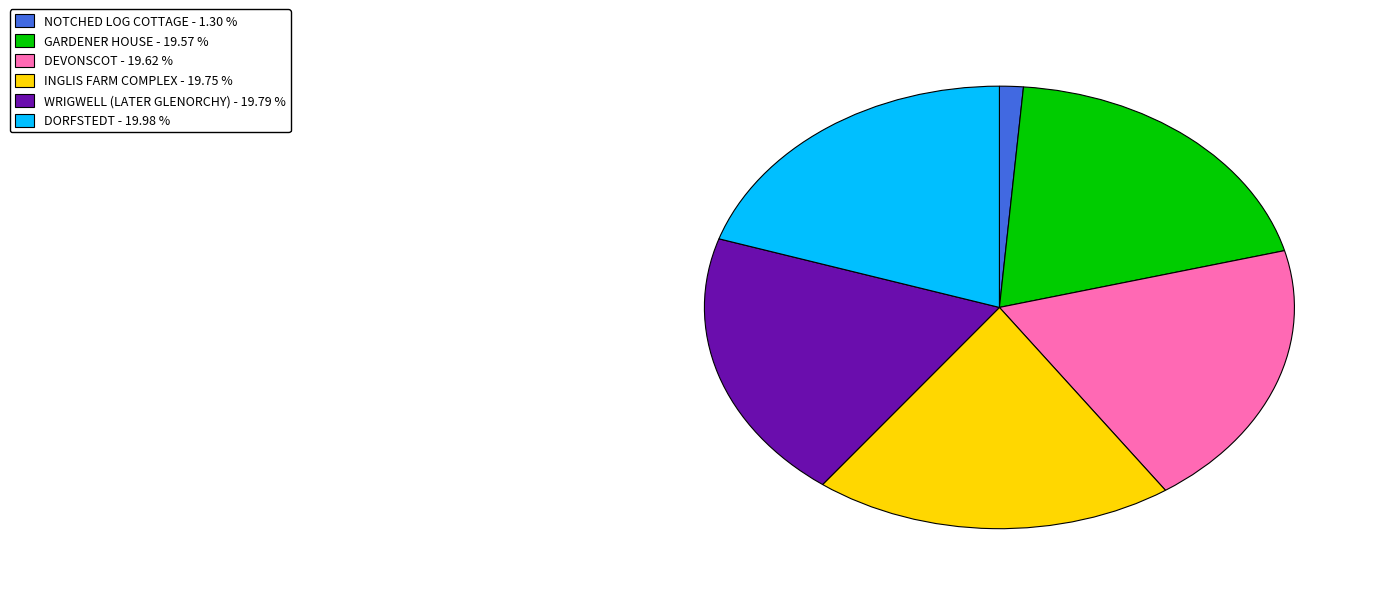

Approximately how many times larger is the value at WRIGWELL (LATER GLENORCHY) - 19.79 % compared to DEVONSCOT - 19.62 %?

1.0